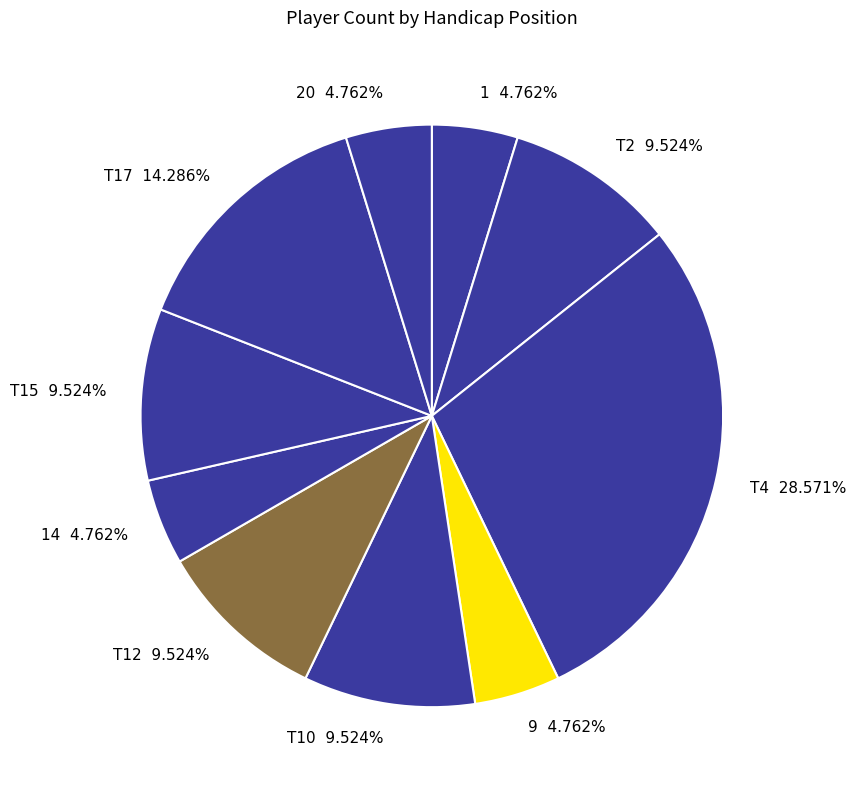

What is the largest slice in the pie chart?

T4 28.571%